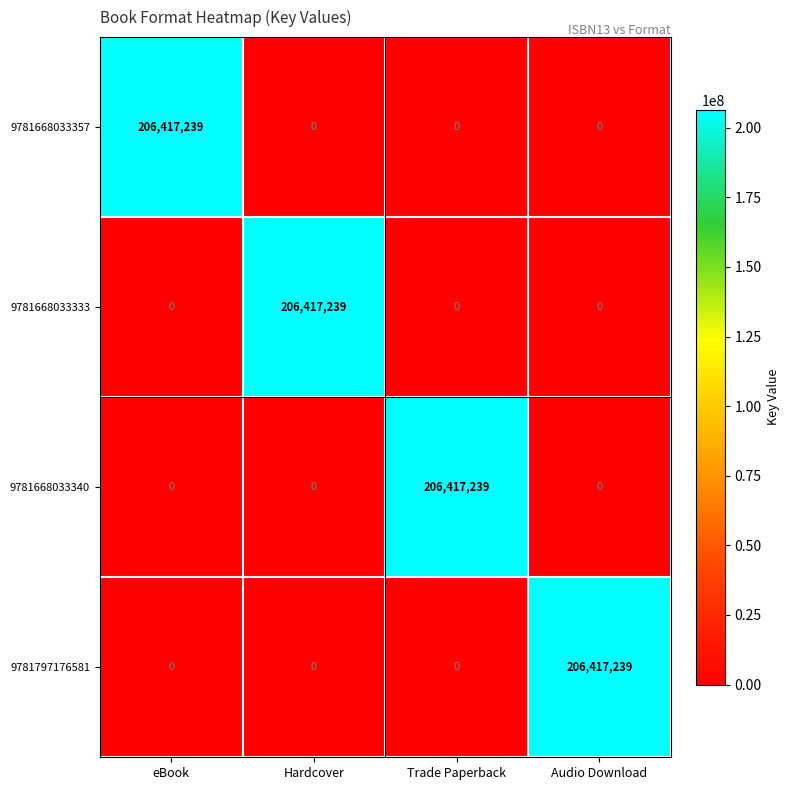

What is the total value across all series at eBook?

206417239